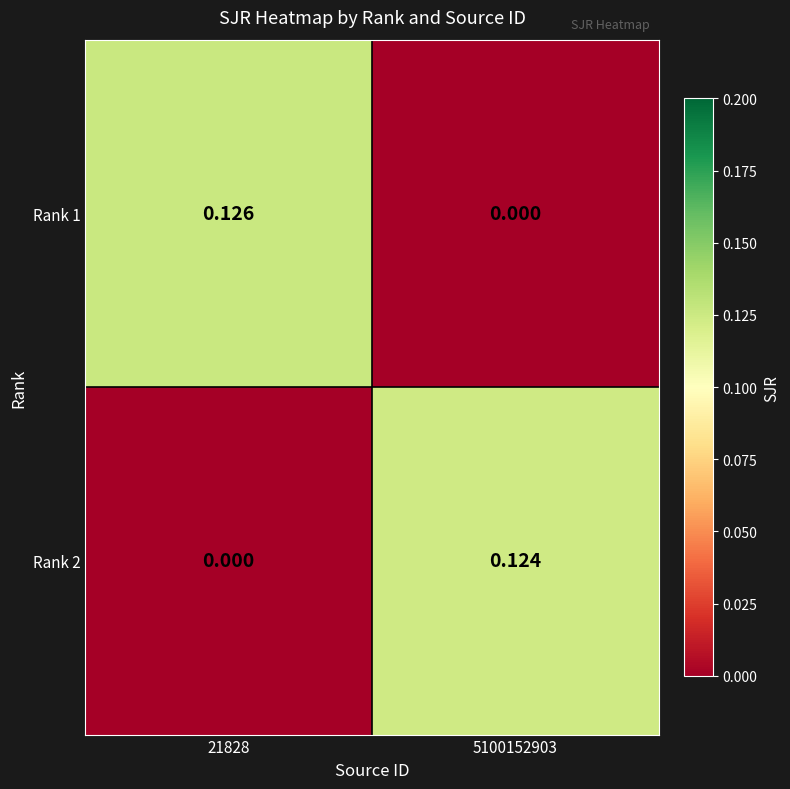

Is the value of Rank 1 at 21828 greater than the value of Rank 2 at 21828?

Yes